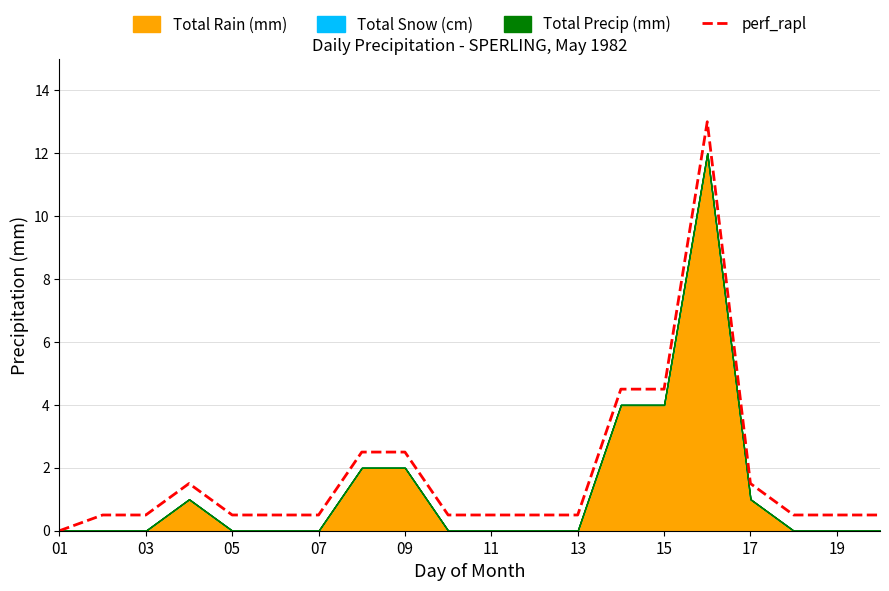

The value of perf_rapl at 17 is 0.7. True or false?

False